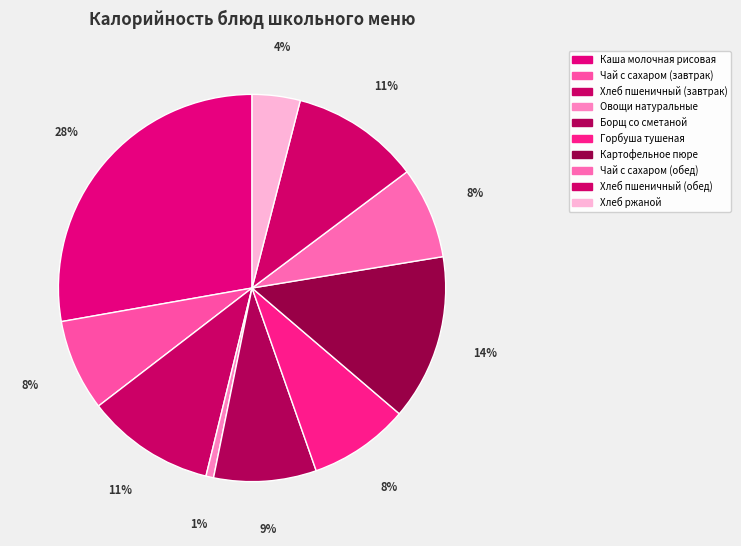

True or false: Картофельное пюре accounts for 14% of the total.

True